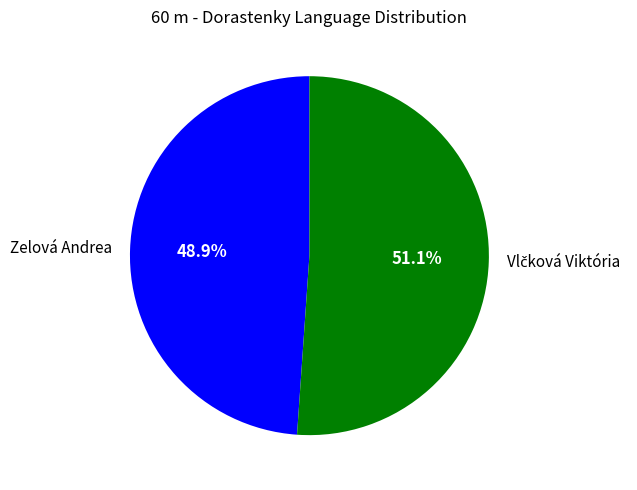

Is there a majority slice in this chart?

Yes